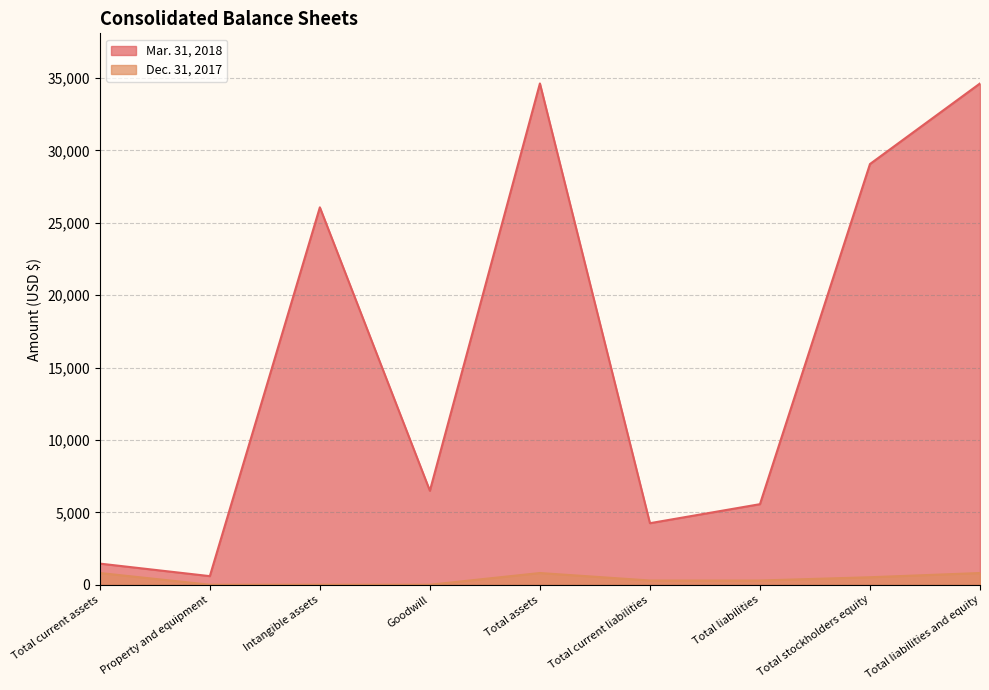

Which category has the lowest value in the Dec. 31, 2017 series?

Property and equipment